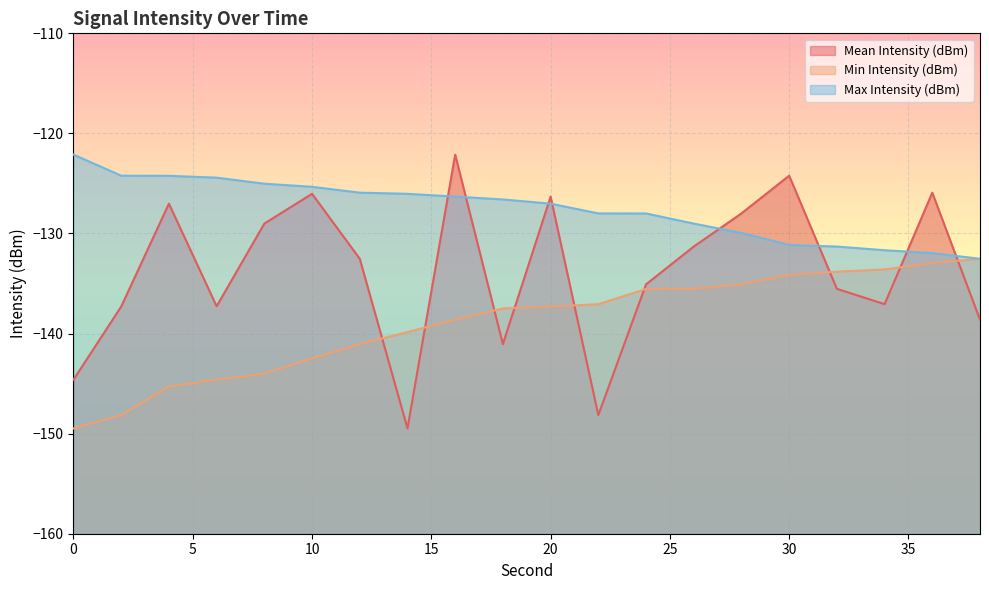

Which series has the widest spread of values?

Mean Intensity (dBm)